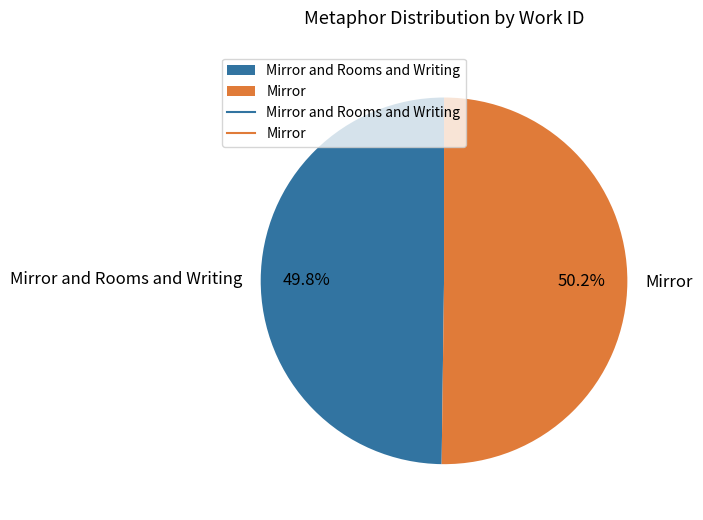

How many segments does this pie chart have?

2